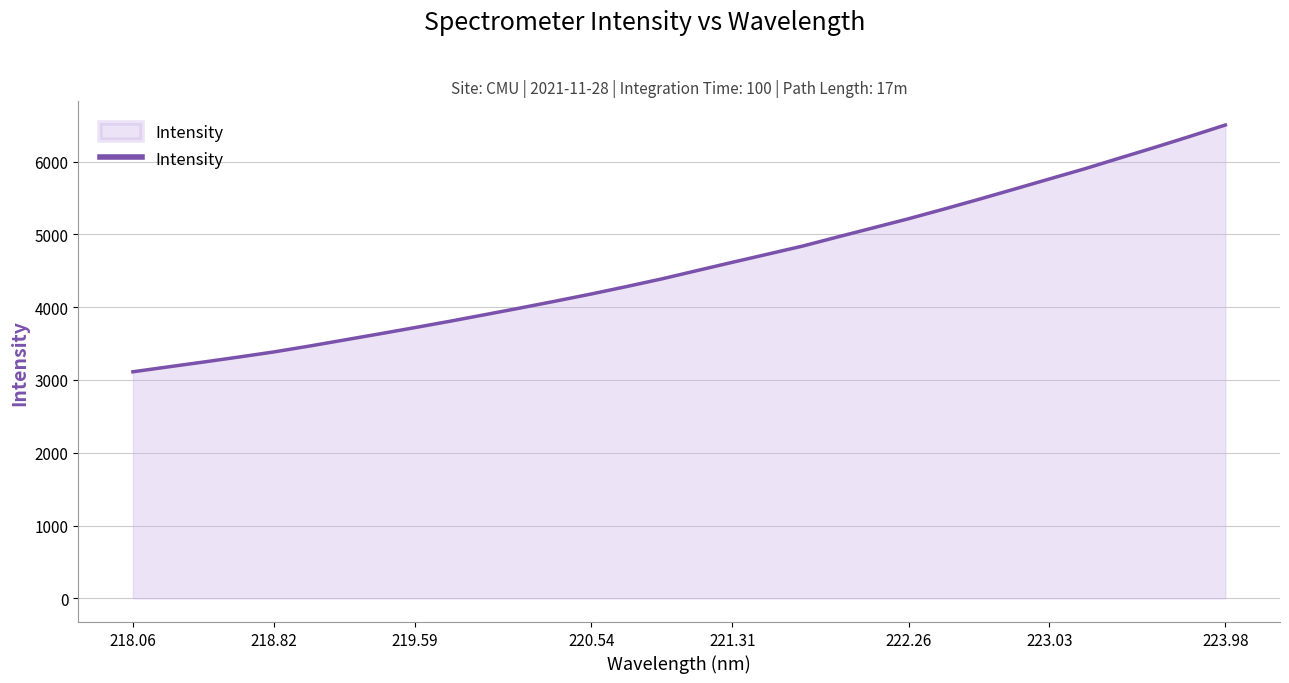

What is the difference between the maximum and minimum values?

3389.8